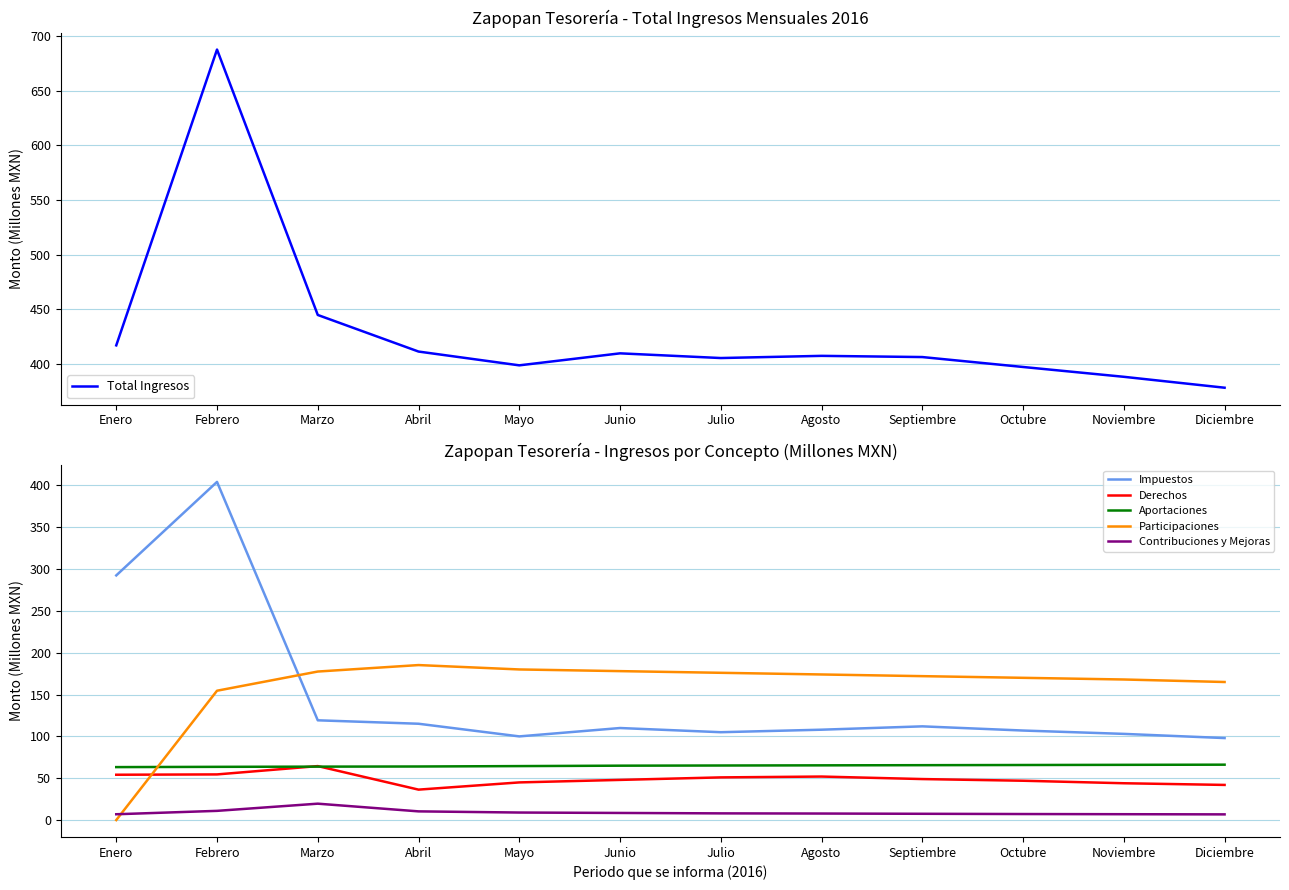

True or false: Contribuciones y Mejoras and Impuestos intersect in this chart.

False